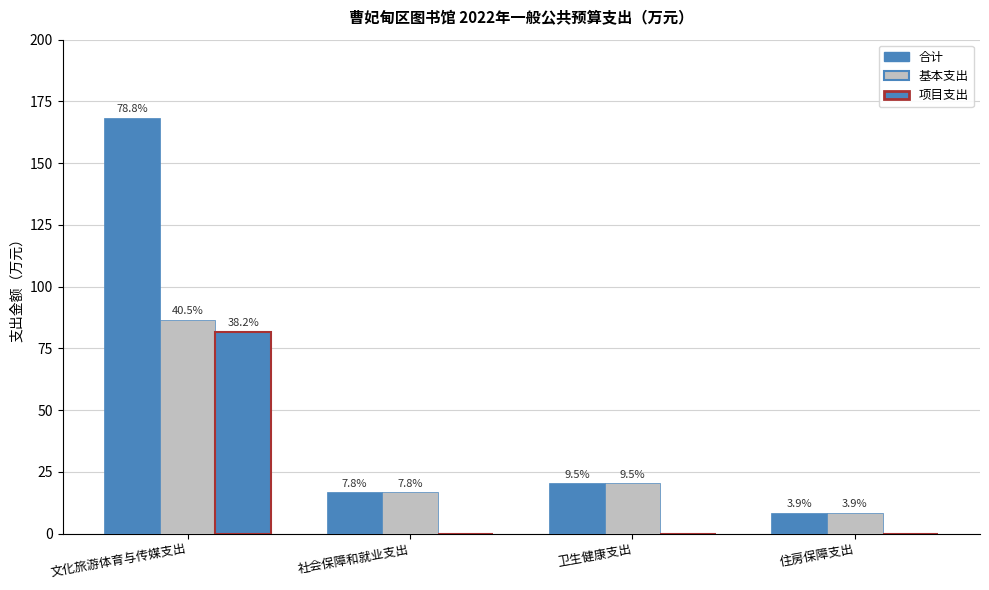

Are the bars grouped side by side (vs. stacked)?

Yes